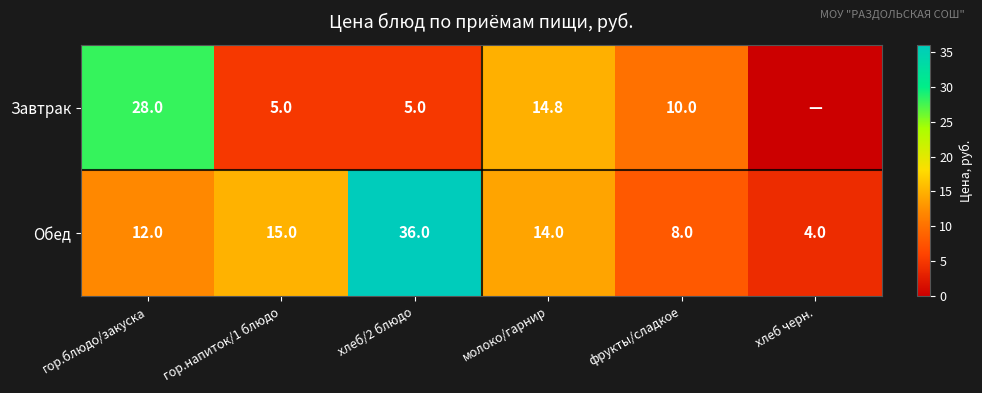

What is the spread (max minus min) of values at молоко/гарнир?

0.8